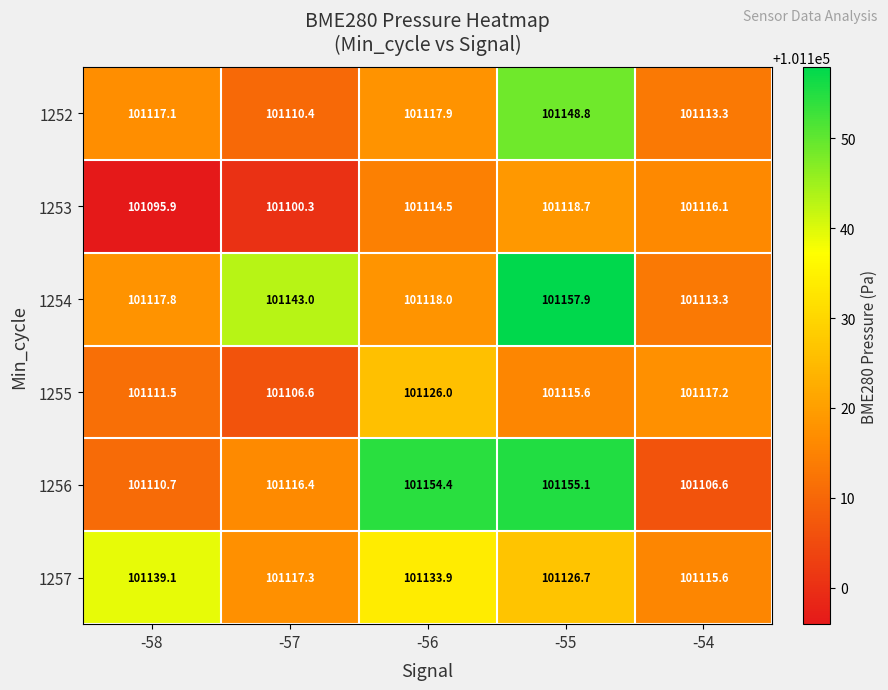

Read the 1256 value at -54.

101106.6